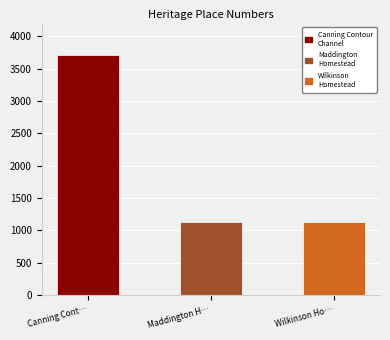

What is the label of the 1st bar from the right?

Wilkinson Ho…